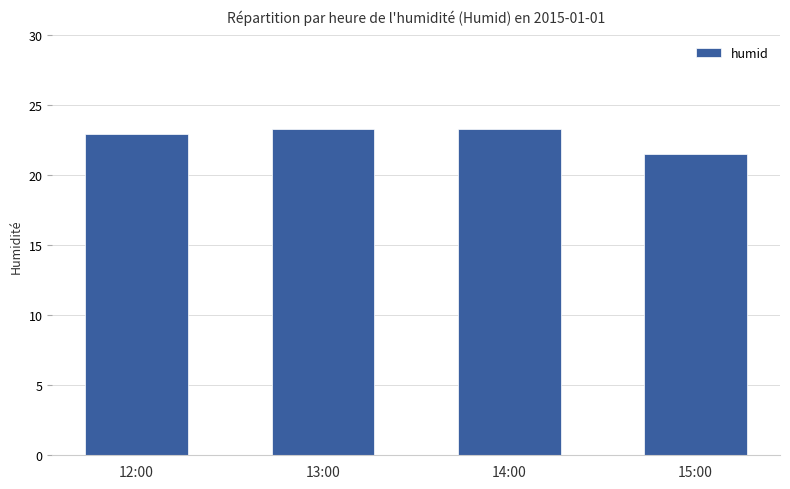

The chart shows a value of 23.3 at 14:00. True or false?

True